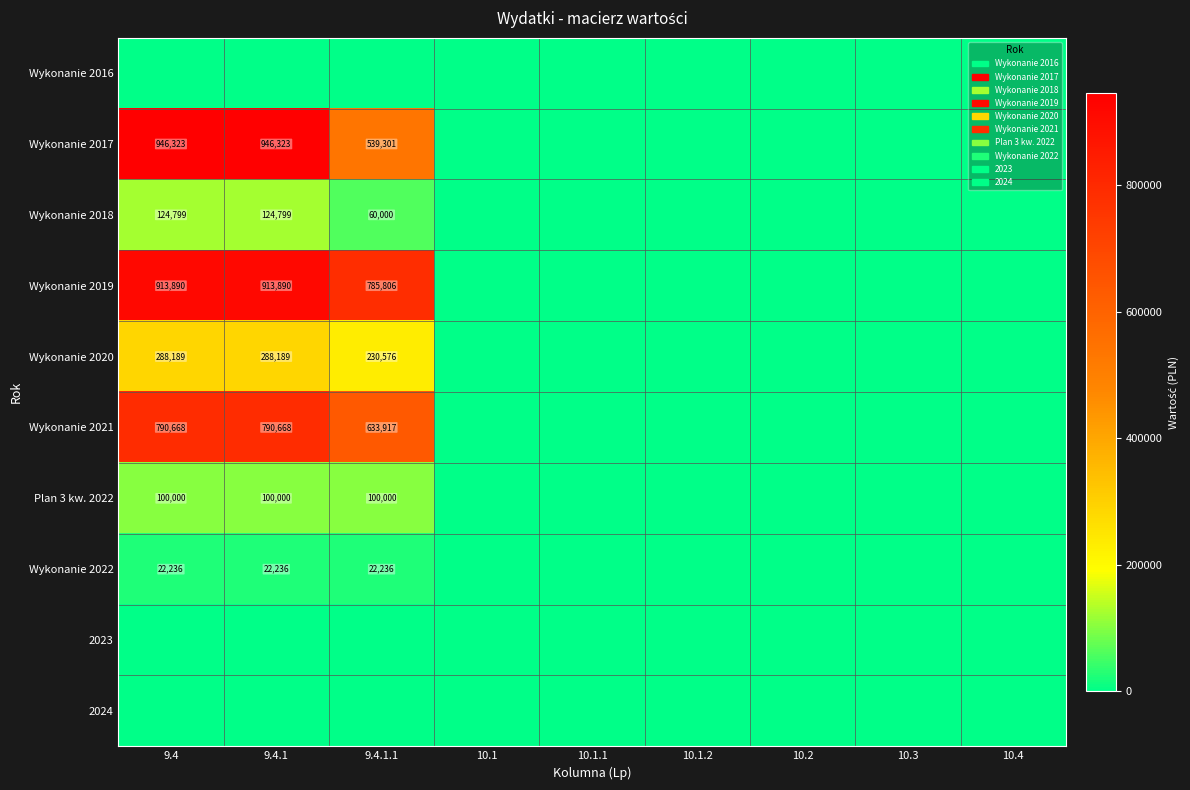

Which label corresponds to the smallest value in the chart?

9.4